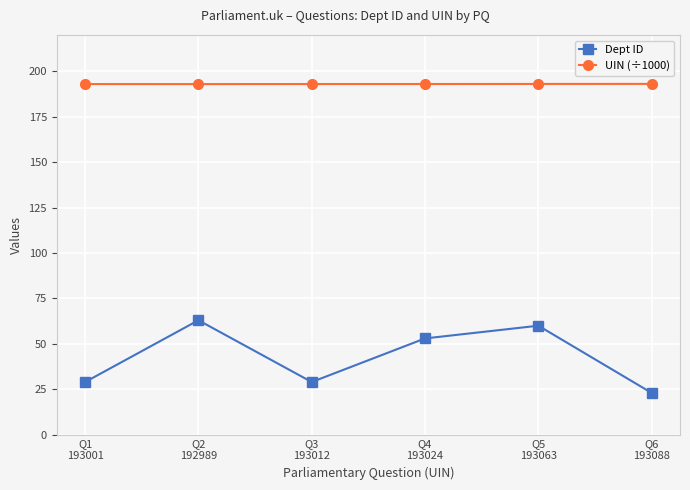

True or false: Dept ID has more than 2 points higher than both neighbors.

False